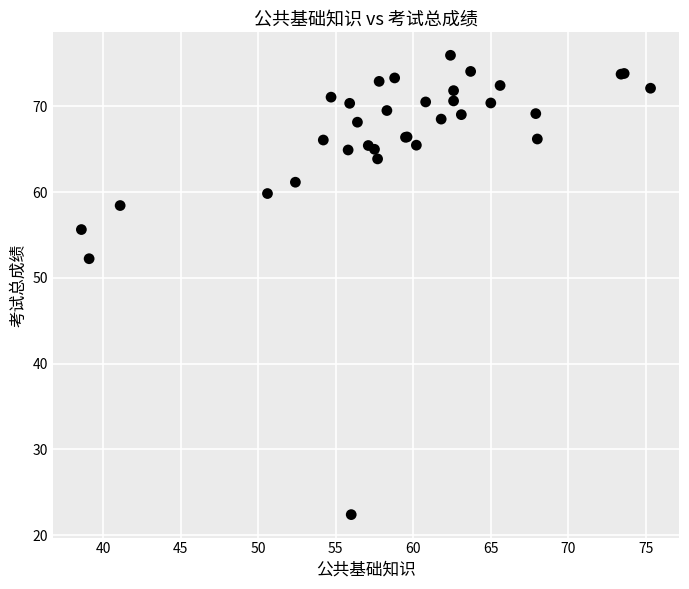

What Y value in the scatter plot is closest to 49?

52.2